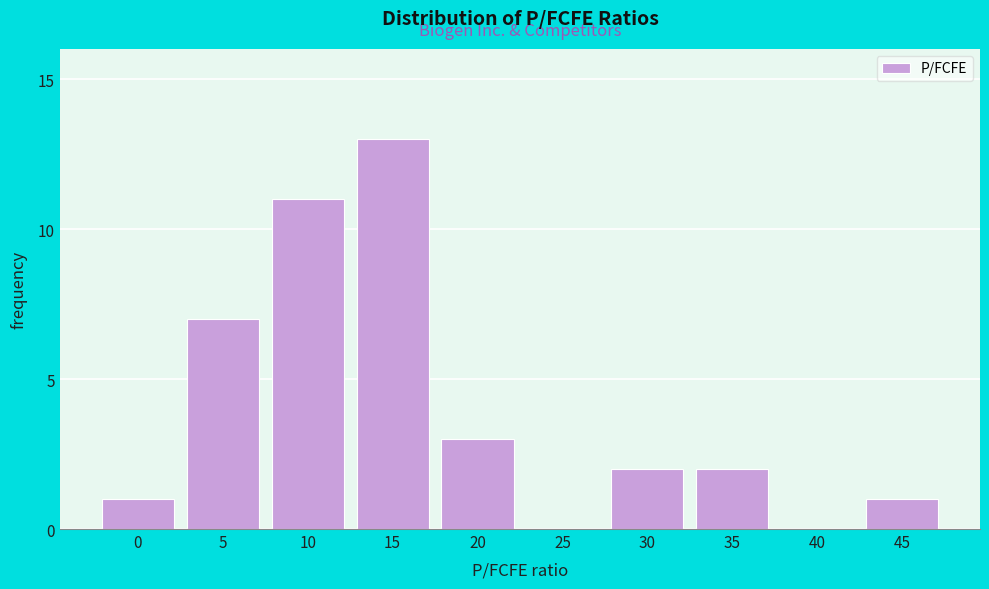

Reading left to right, list all the values displayed in this chart.

0=1	5=7	10=11	15=13	20=3	25=0	30=2	35=2	40=0	45=1